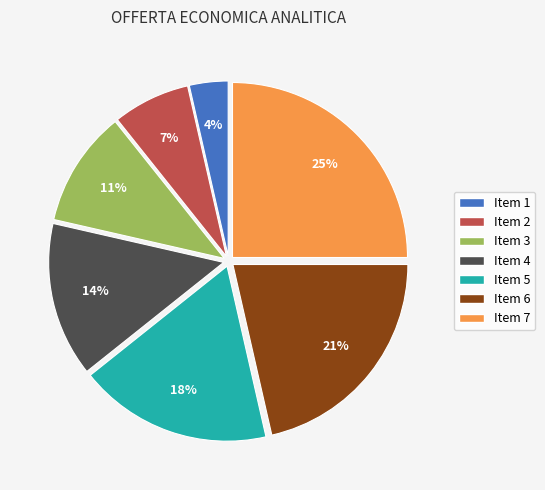

To the nearest percent, what is the difference between the largest and smallest slice percentages?

21%